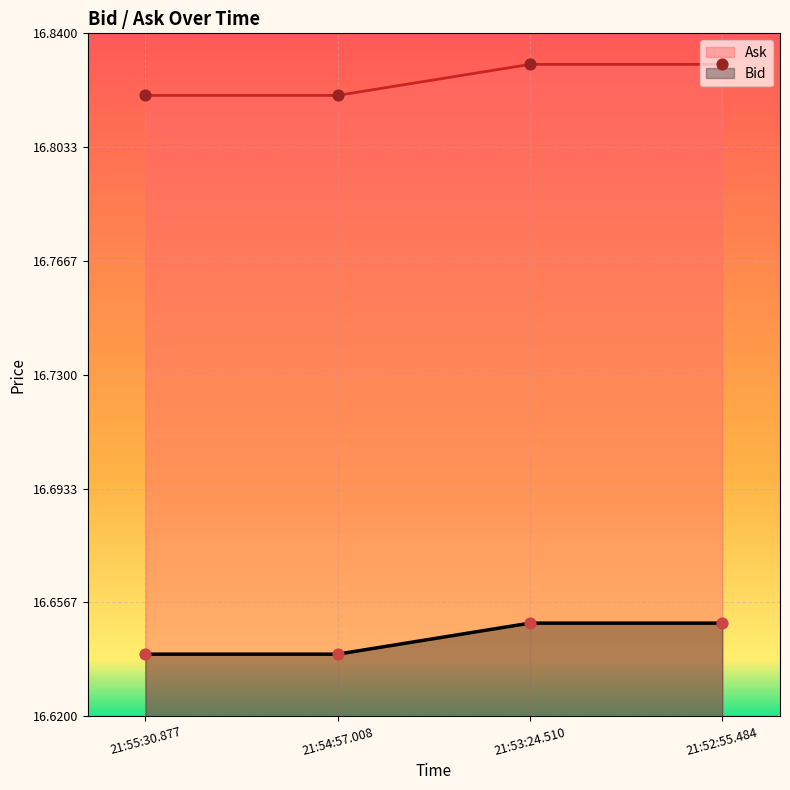

Which series reaches the minimum Y coordinate?

Bid